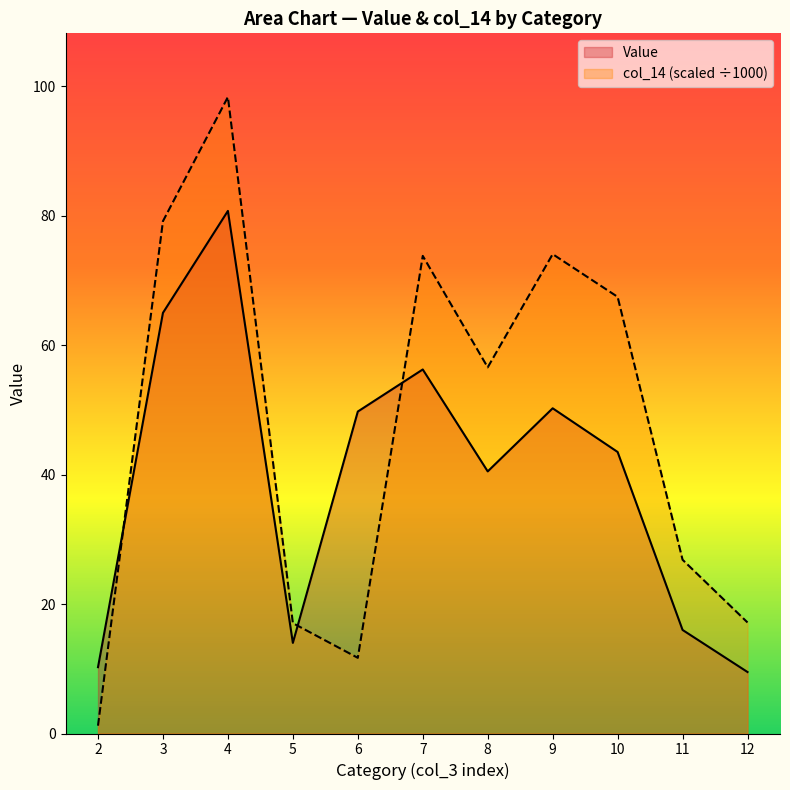

What is the value of the 6th point from the left?

56.2